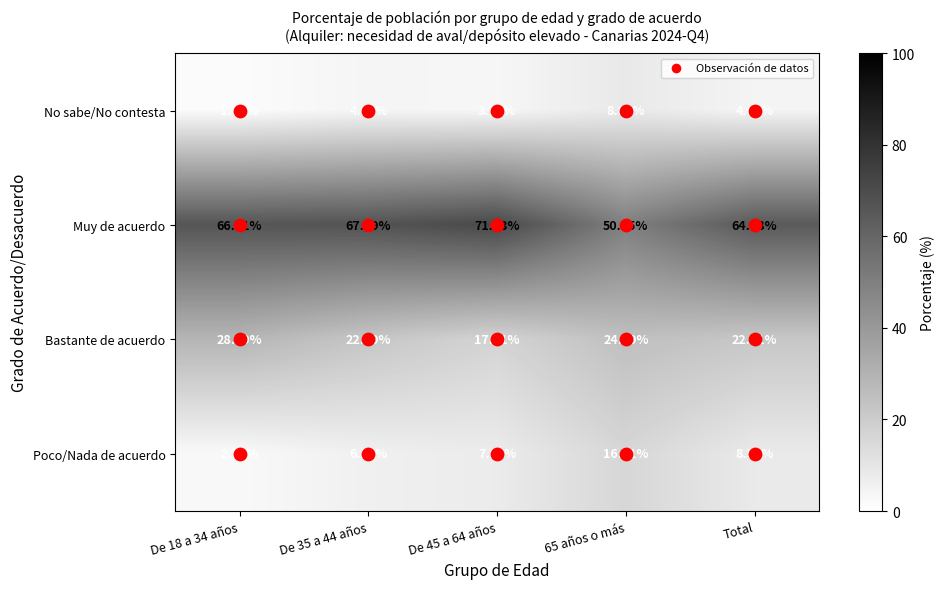

Rank the series by their maximum value, from highest to lowest.

Muy de acuerdo, Bastante de acuerdo, Poco/Nada de acuerdo, No sabe/No contesta